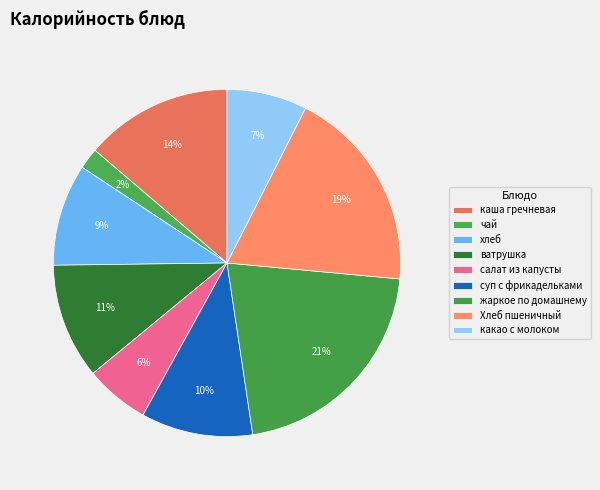

What is the change in value from Хлеб пшеничный to какао с молоком?

-165